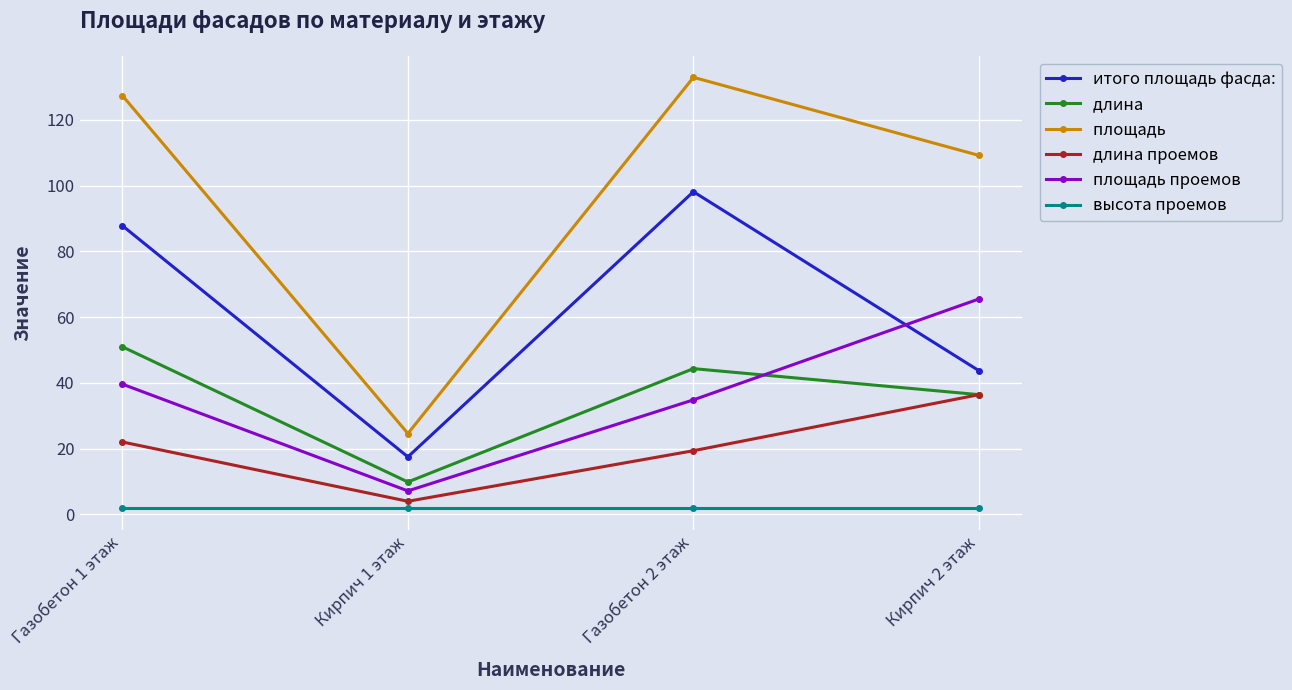

What is the greatest value displayed?

133.0